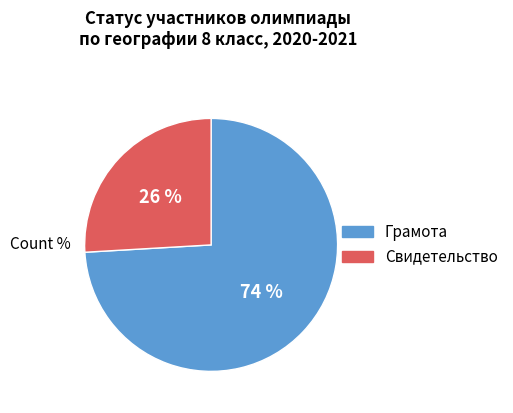

How many segments does this pie chart have?

2